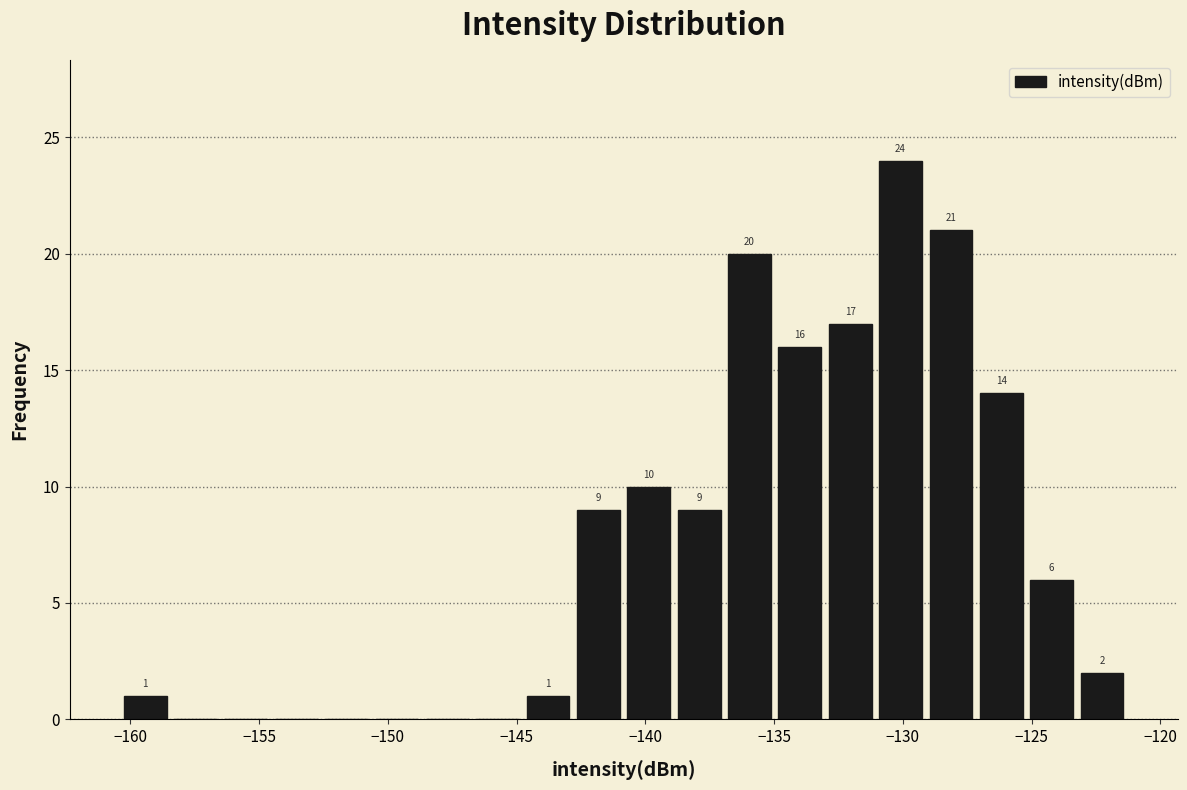

Around what value on the x-axis is the tallest bar? Give the approximate position of its centre, as read against the axis.

-130.0